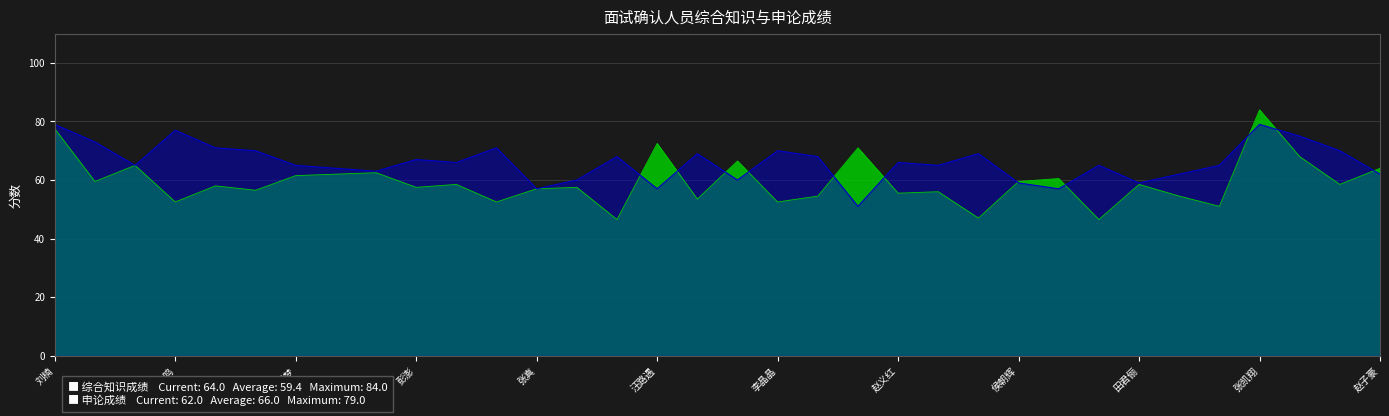

Which series has the widest spread of values?

综合知识成绩